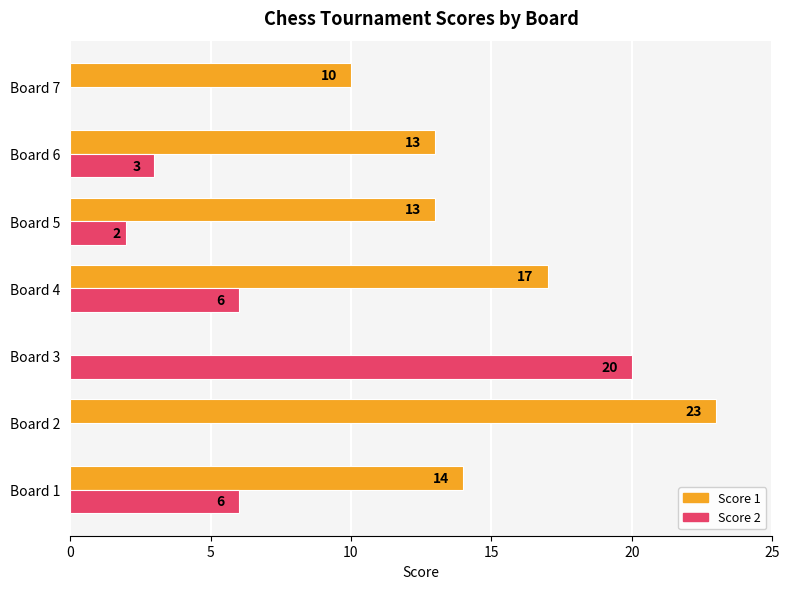

What is the sum of all Score 1 values?

90